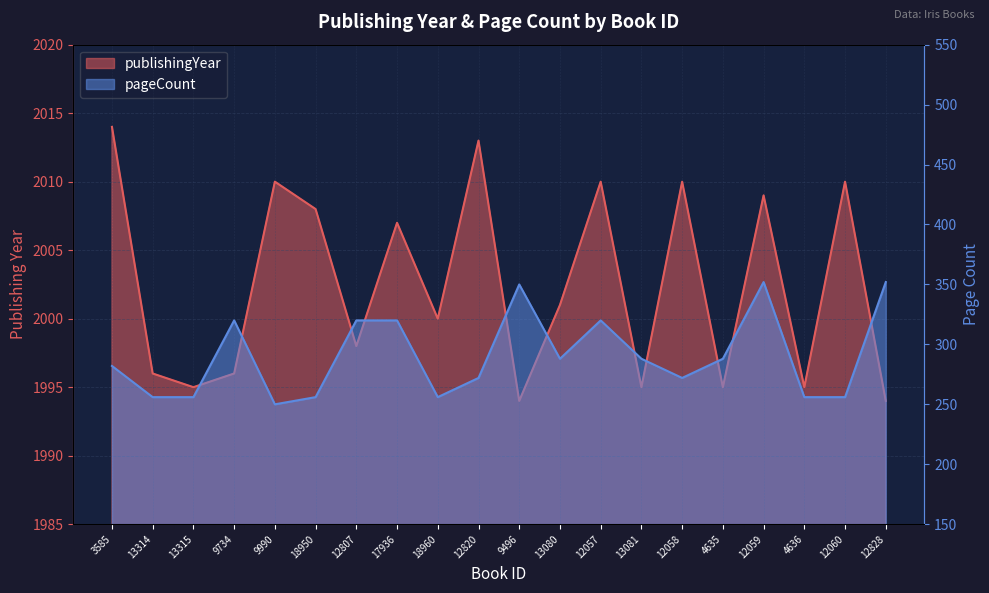

List the series in order of their overall mean, lowest first.

pageCount, publishingYear